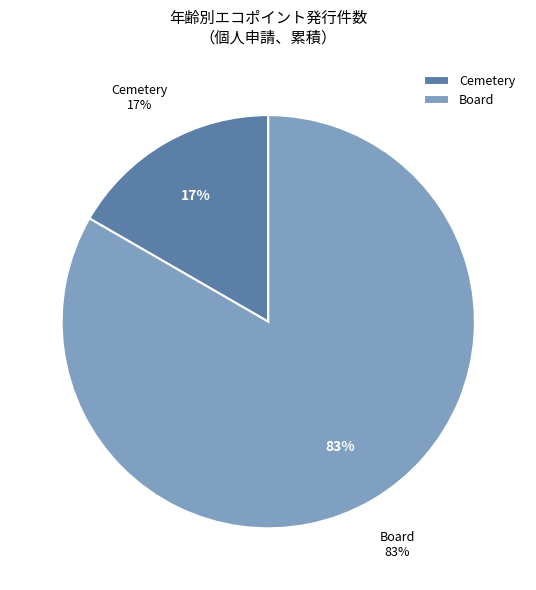

Combined, do Cemetery and Board account for over 50%?

Yes